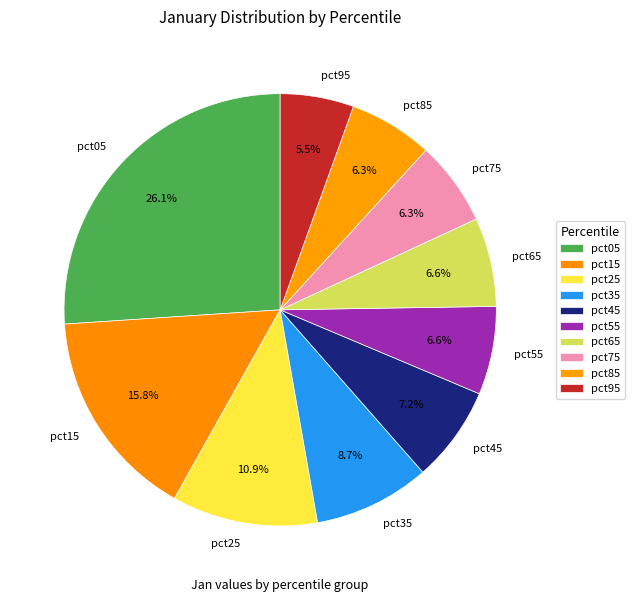

To the nearest percent, what is the difference between the pct75 and pct35 slice percentages?

2%